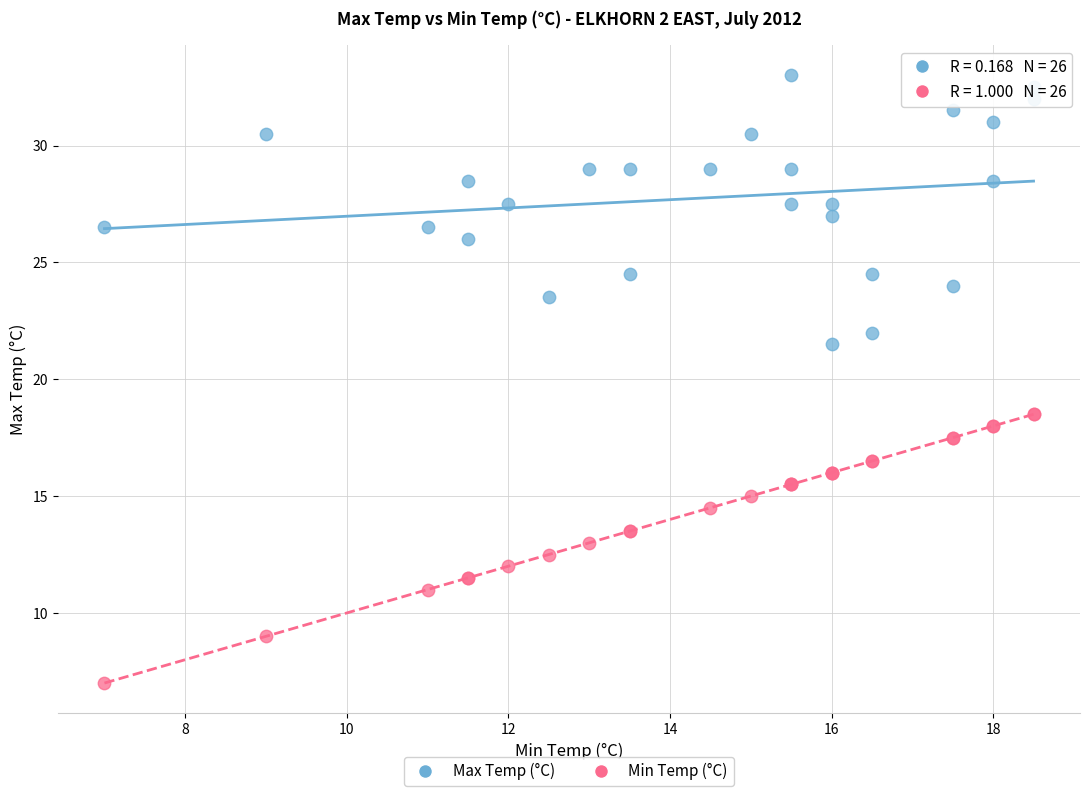

Which series contains the lowest Y value?

Min Temp (°C)